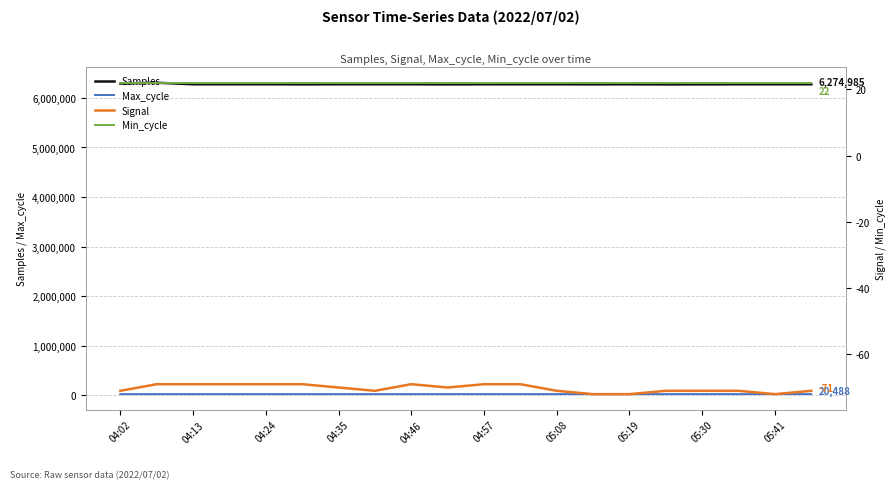

How many values in the Samples series exceed 6275165?

9